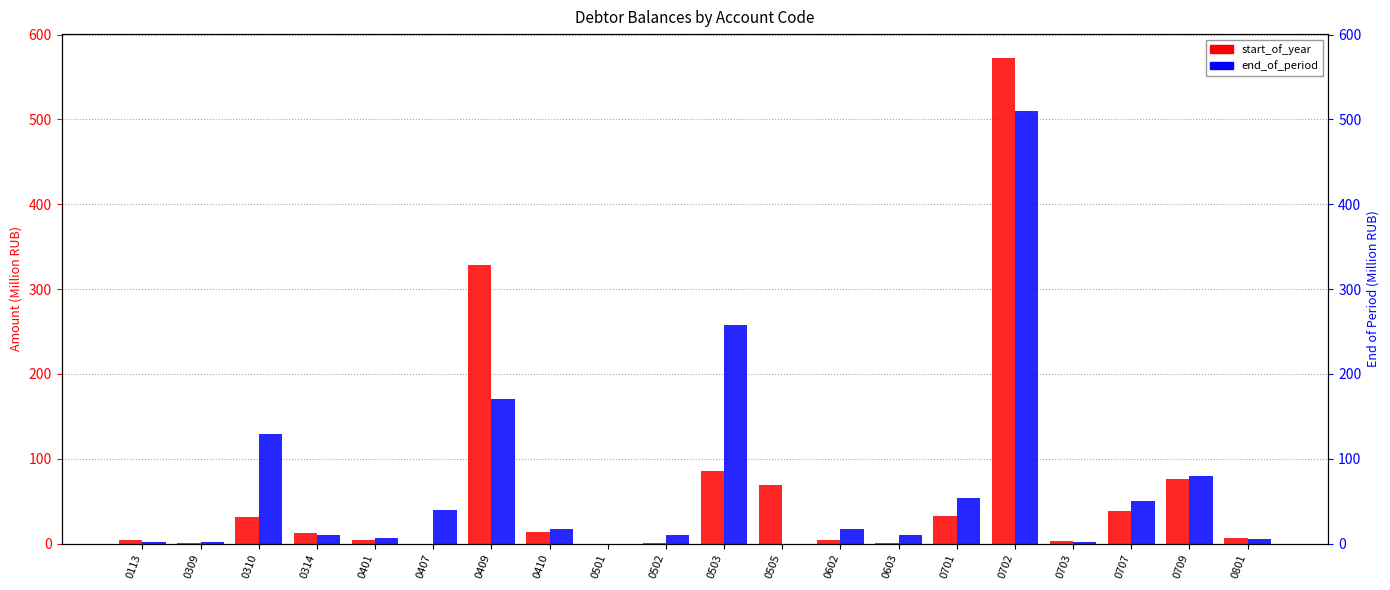

Which category has the highest value across all series?

0702